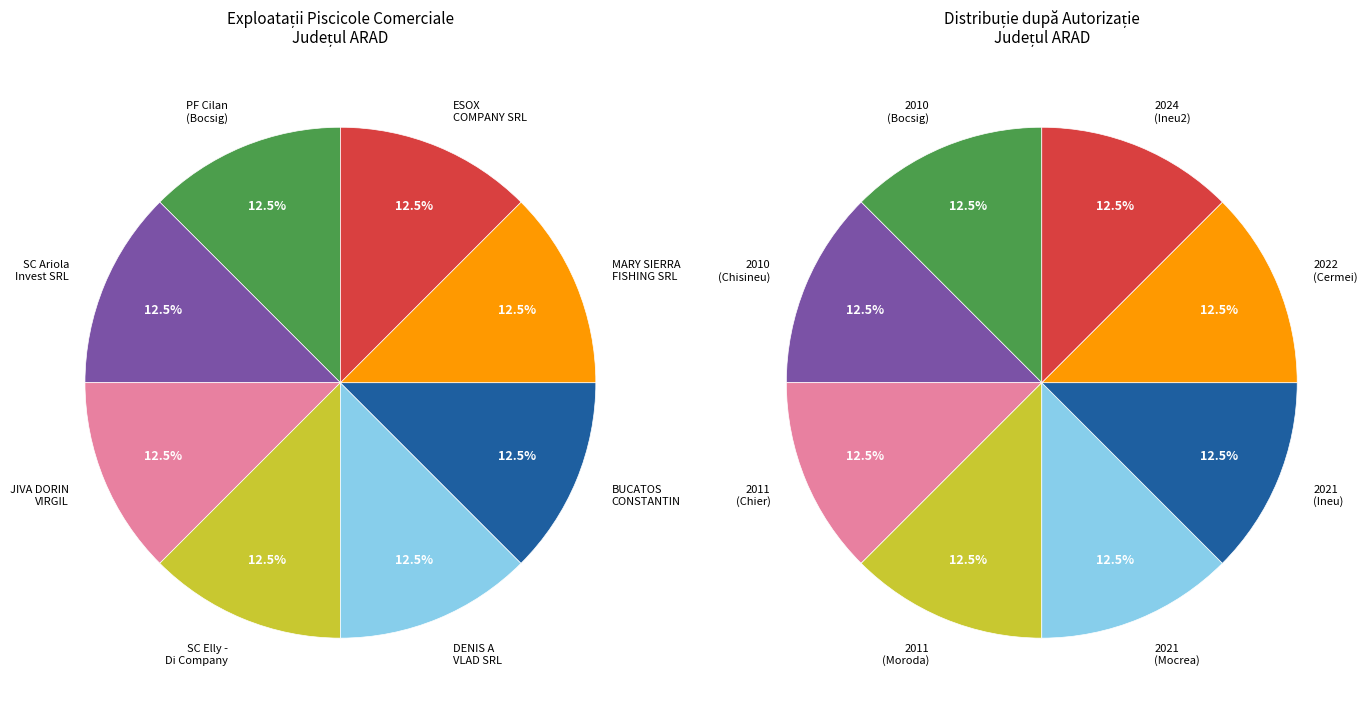

What is the total percentage of MARY SIERRA FISHING SRL and SC Ariola Invest SRL?

25.0%